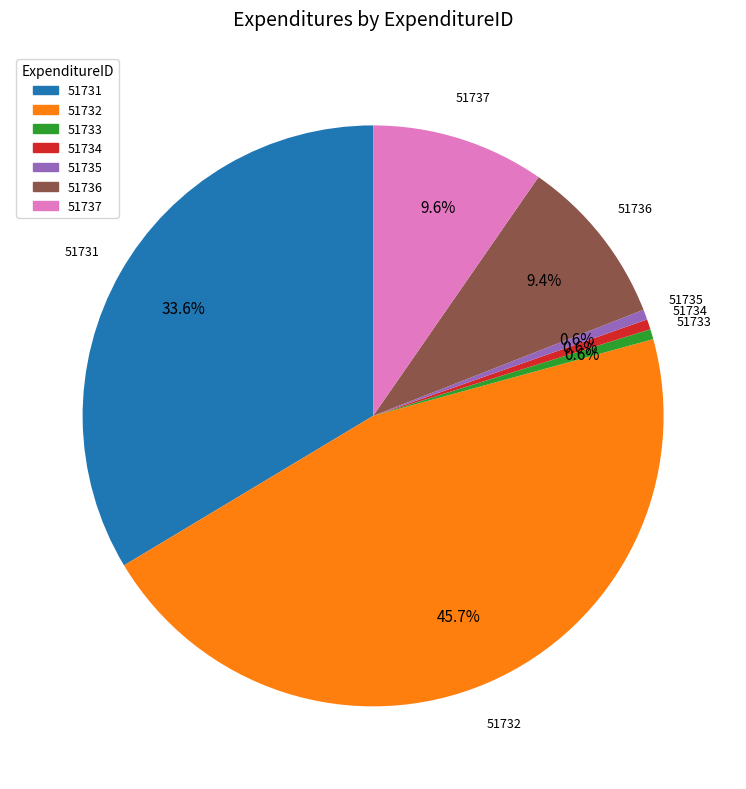

Is it true that 51735 is 1% of the pie?

True